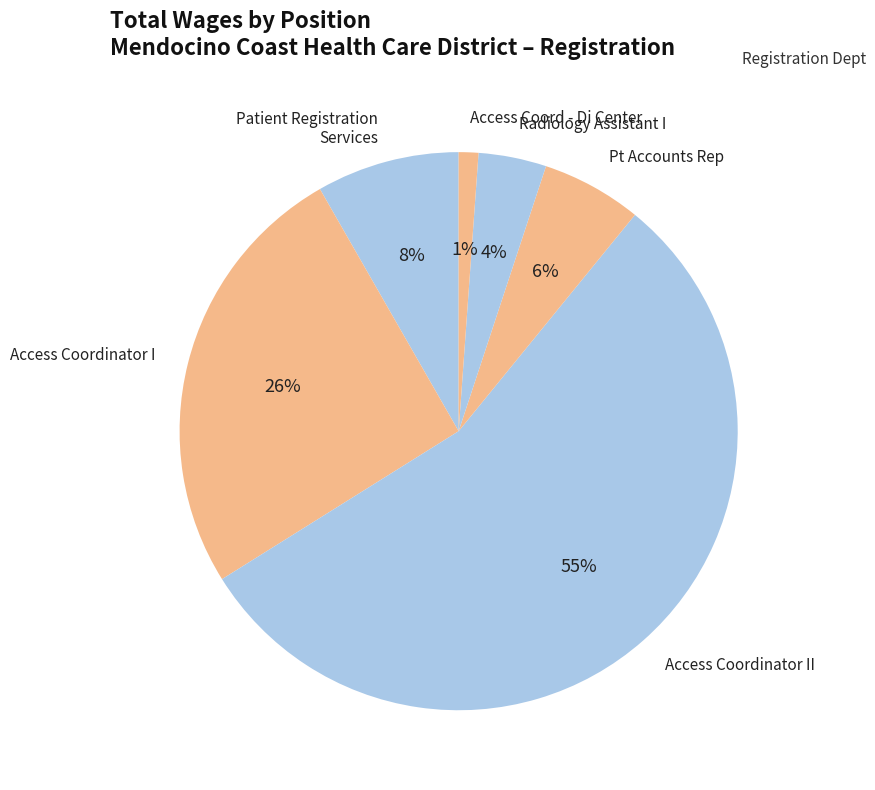

True or false: Pt Accounts Rep accounts for 6% of the total.

True